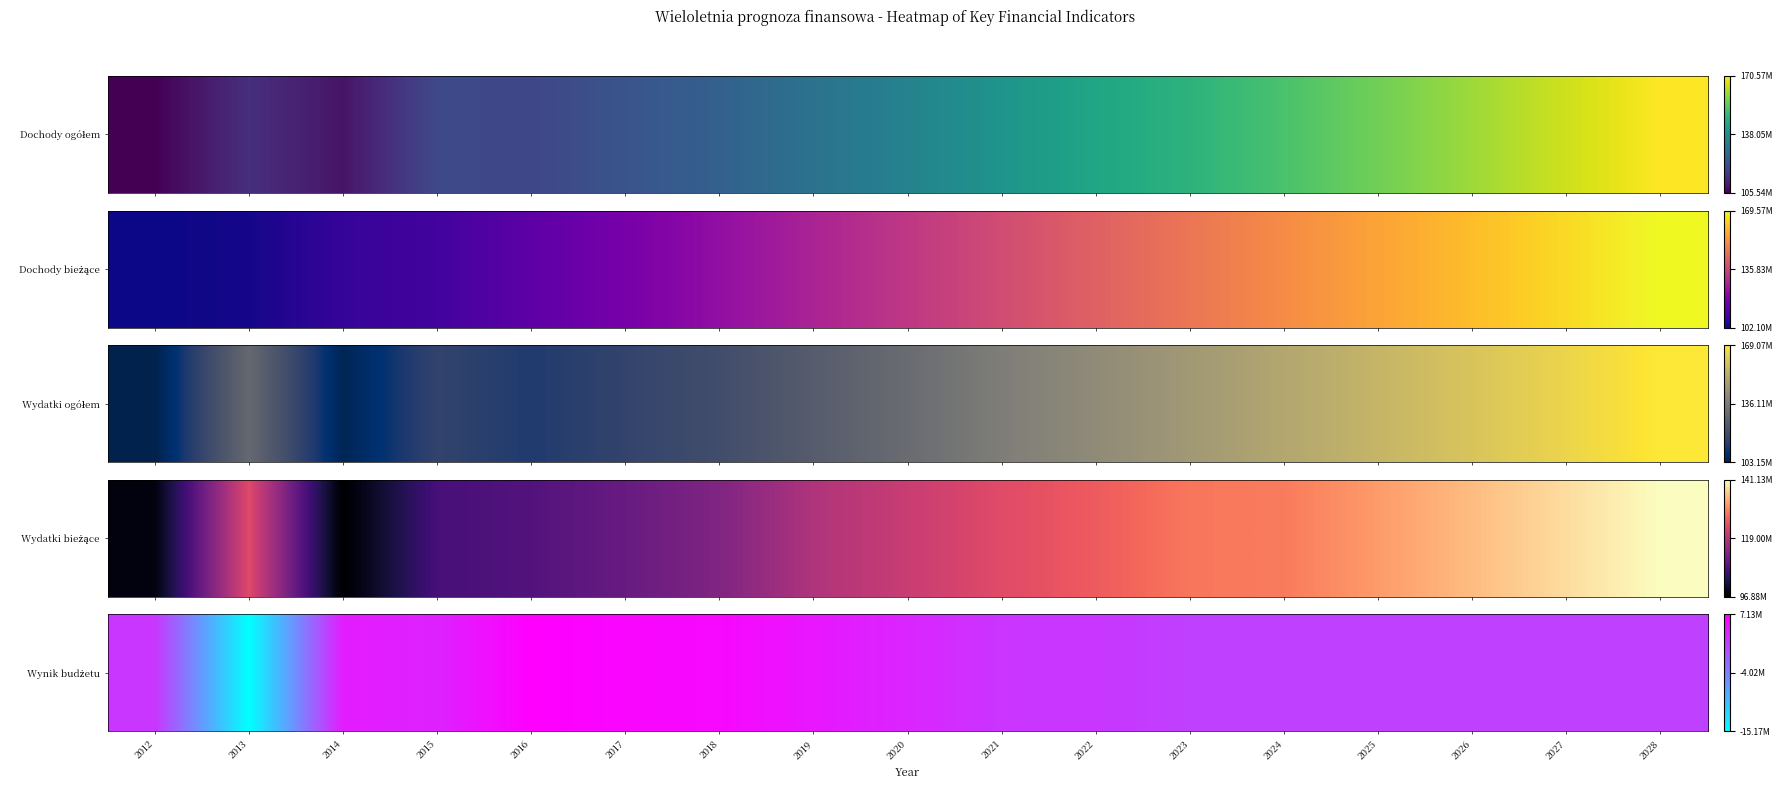

What is the difference between the values at 2013 and 2012?

17557030.0